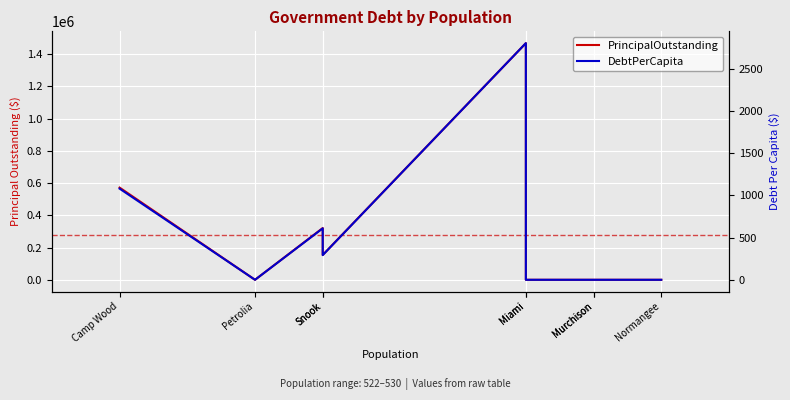

What are all the series names shown in the legend?

PrincipalOutstanding, DebtPerCapita